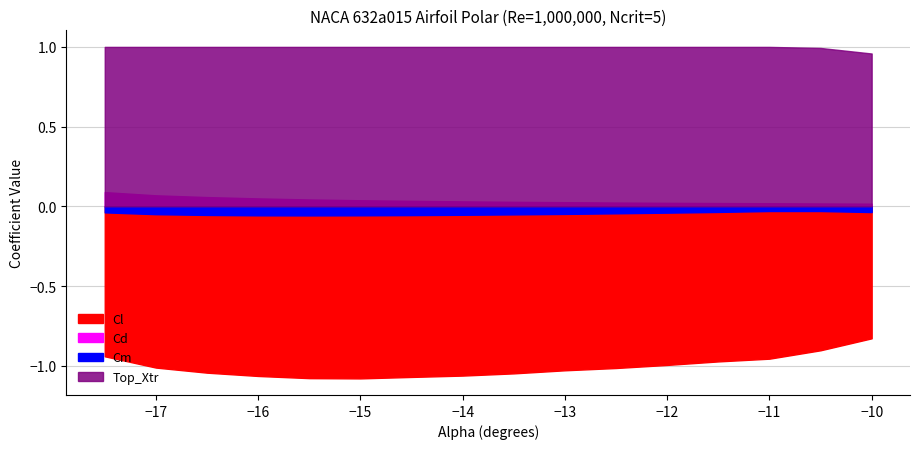

The Cd series shows 0.1 at -16.0. True or false?

False